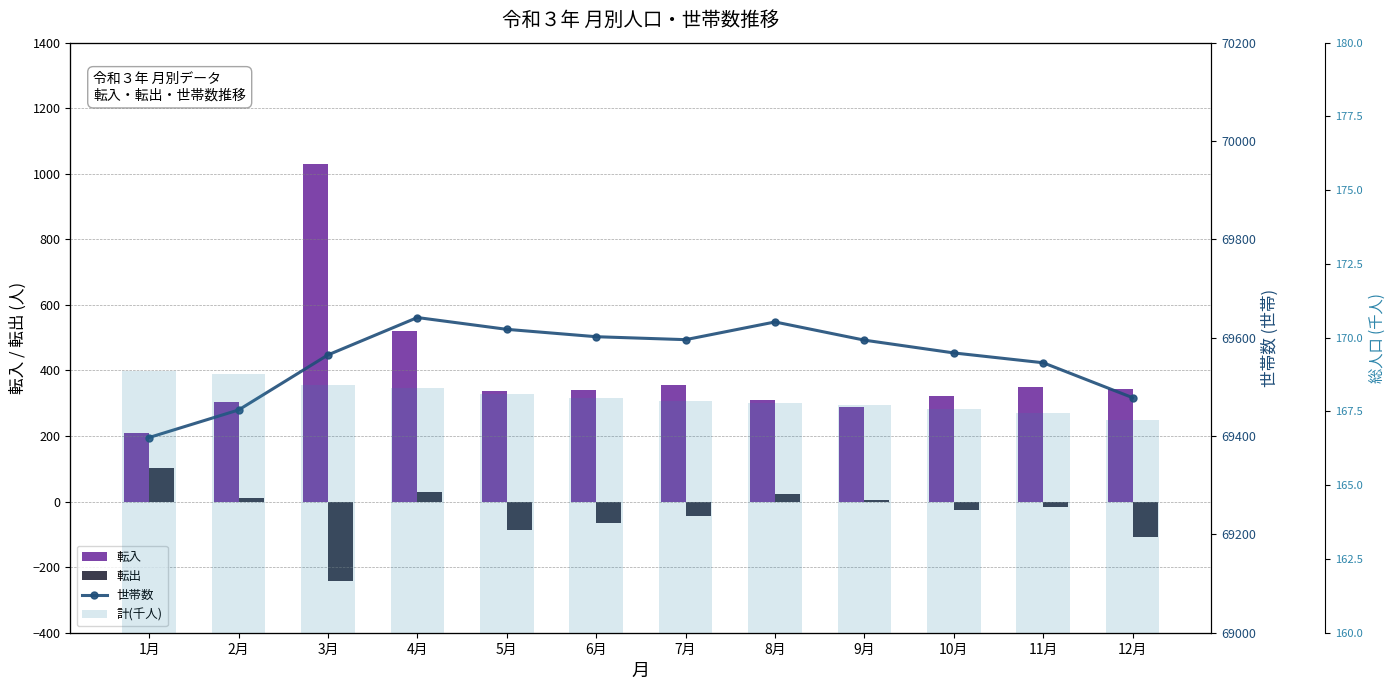

What is the difference between the second highest and second lowest values in the 転入 series?

233.0